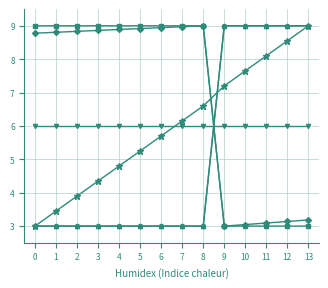

Is this an area chart (filled region under the line)?

No